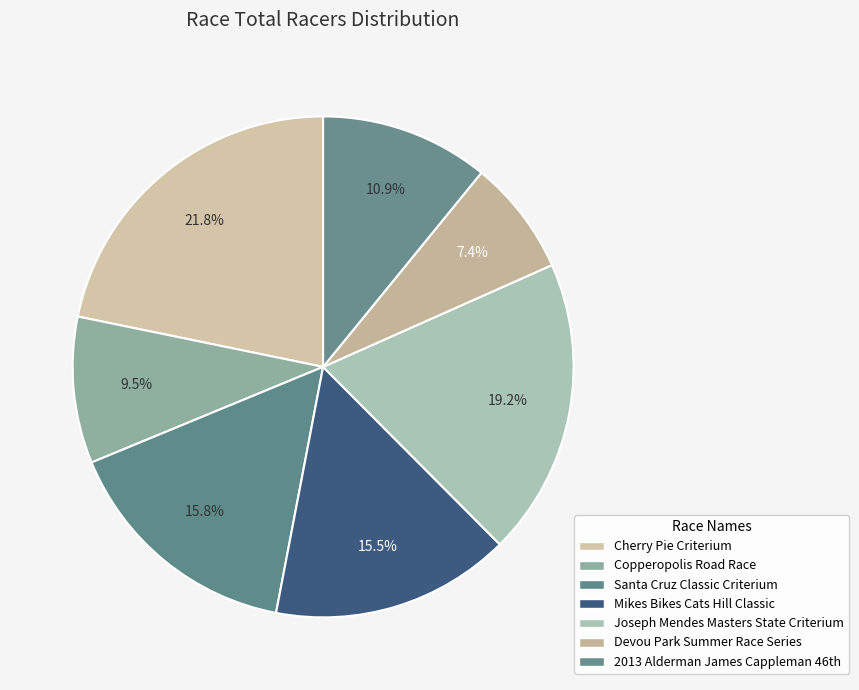

What is the smallest slice in the pie chart?

Devou Park Summer Race Series